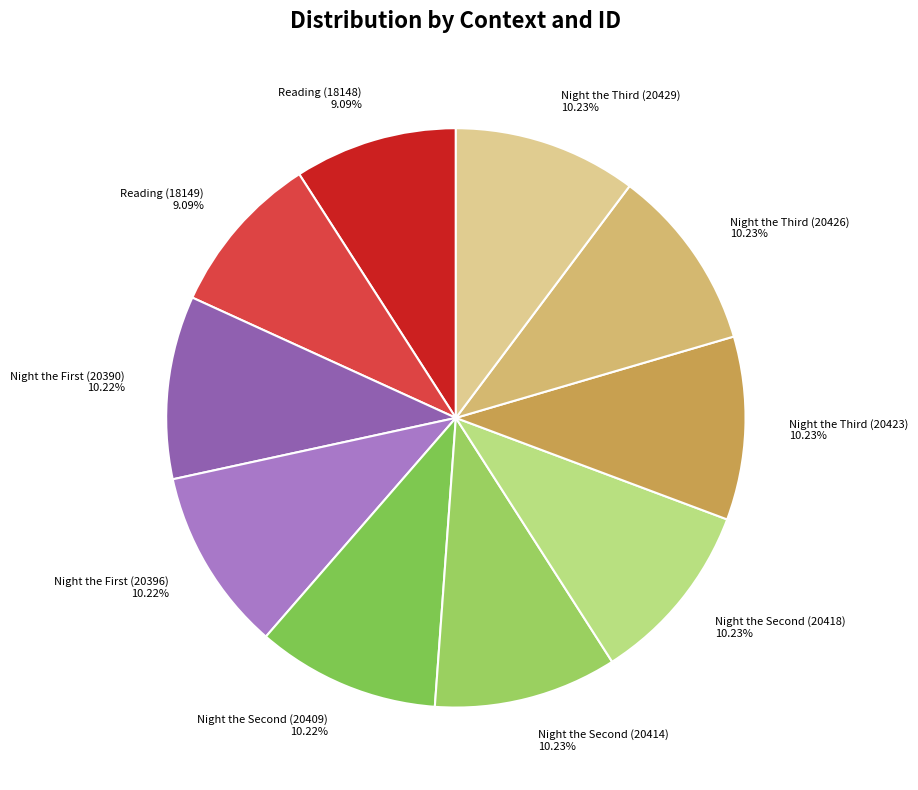

Is Reading (18148) 9.09% the majority of the pie?

No